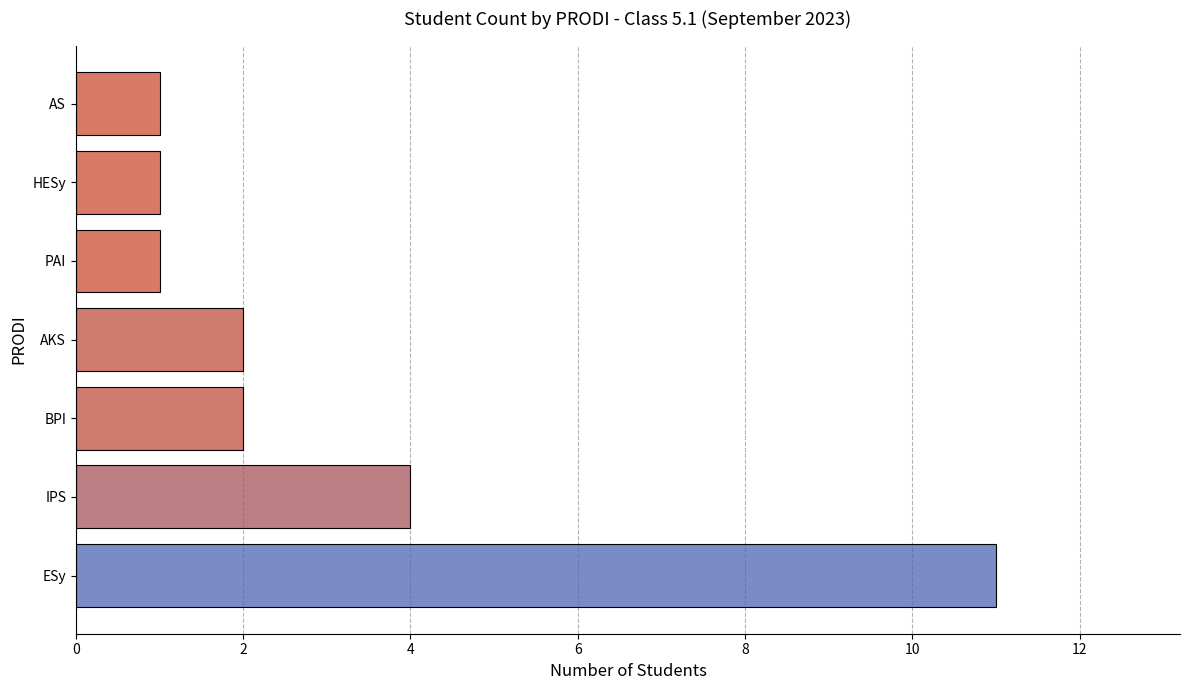

What is the greatest value displayed?

11